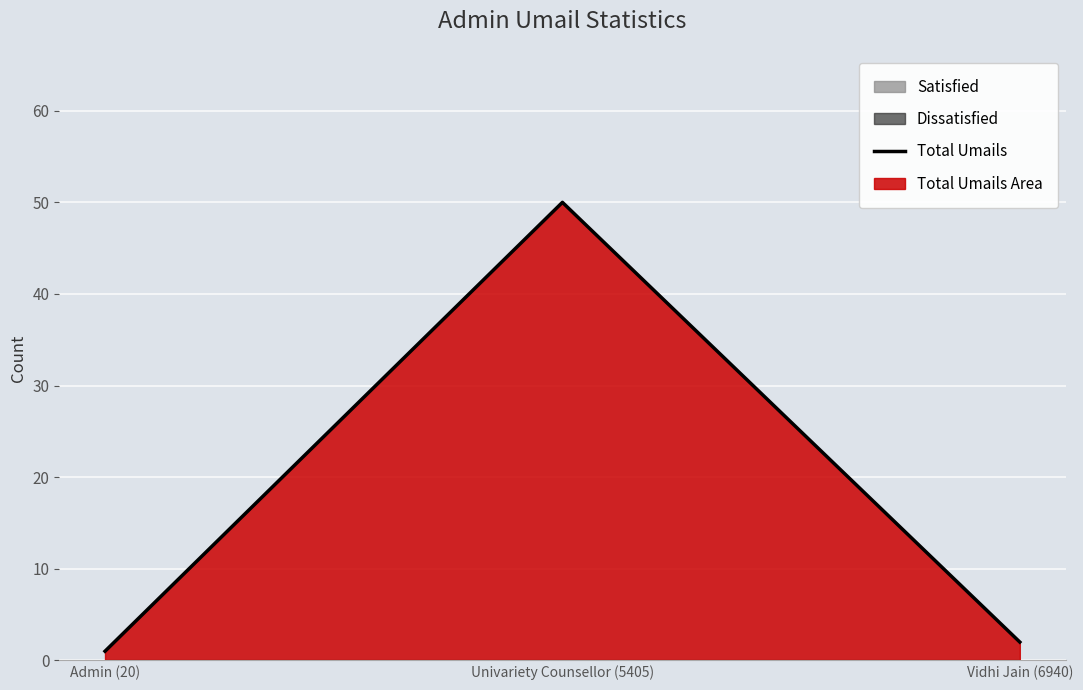

Reading left to right, extract all data points from this chart.

1	50	2